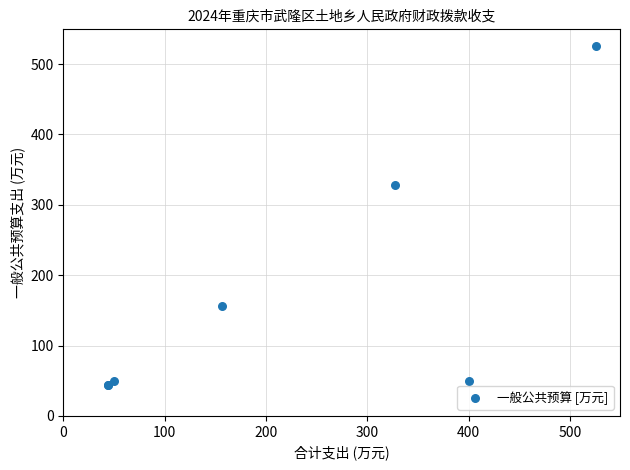

What Y value in the scatter plot is closest to 284?

327.4